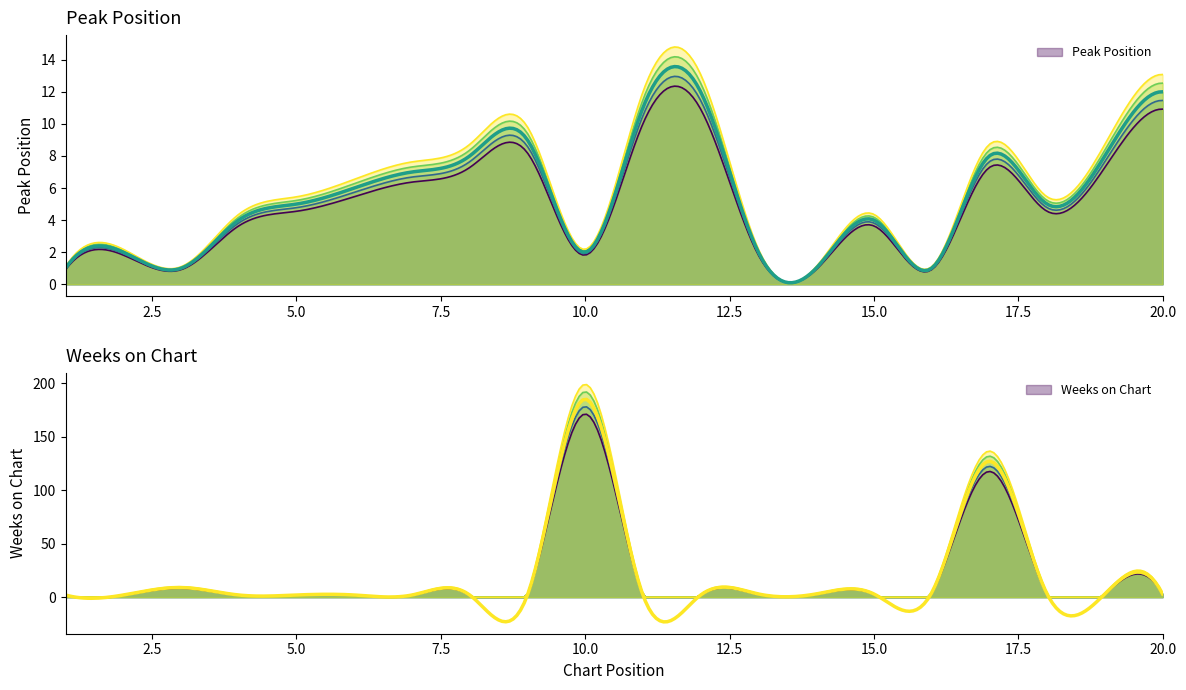

The Weeks on Chart series shows 3 at 6. True or false?

False